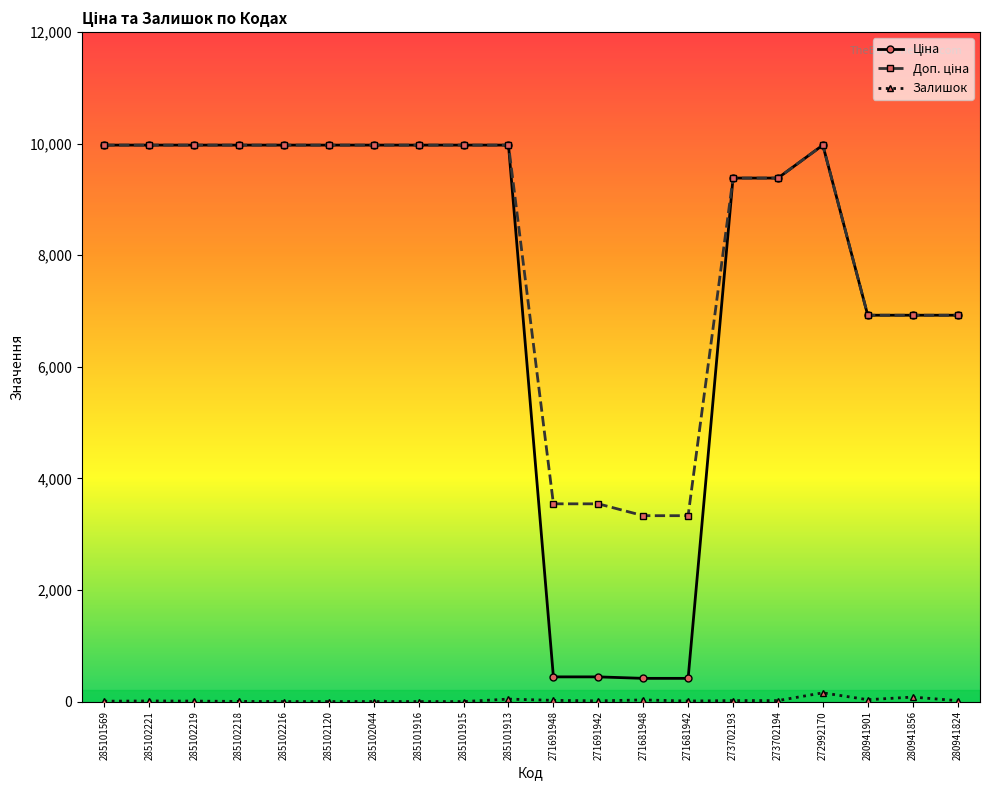

The Залишок series shows 0.0 at 285101916. True or false?

True